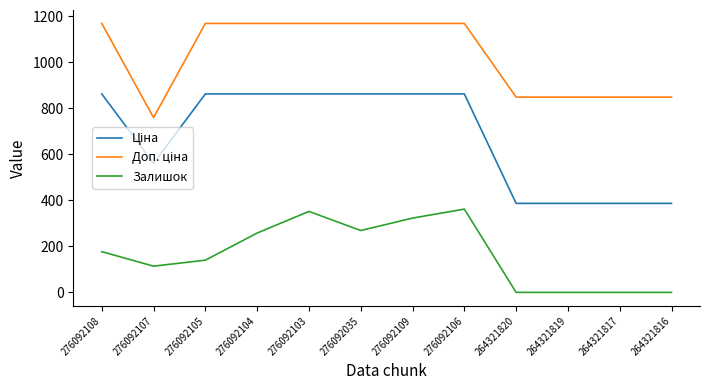

At how many categories does at least one series exceed 886?

7